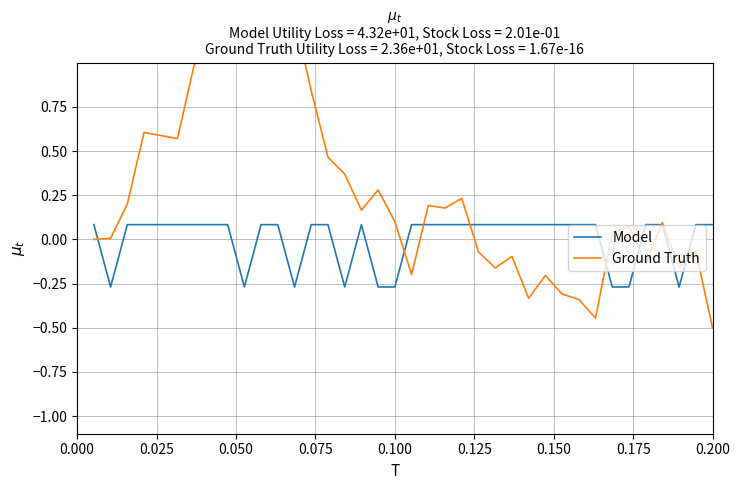

At how many categories does at least one series exceed 0?

37